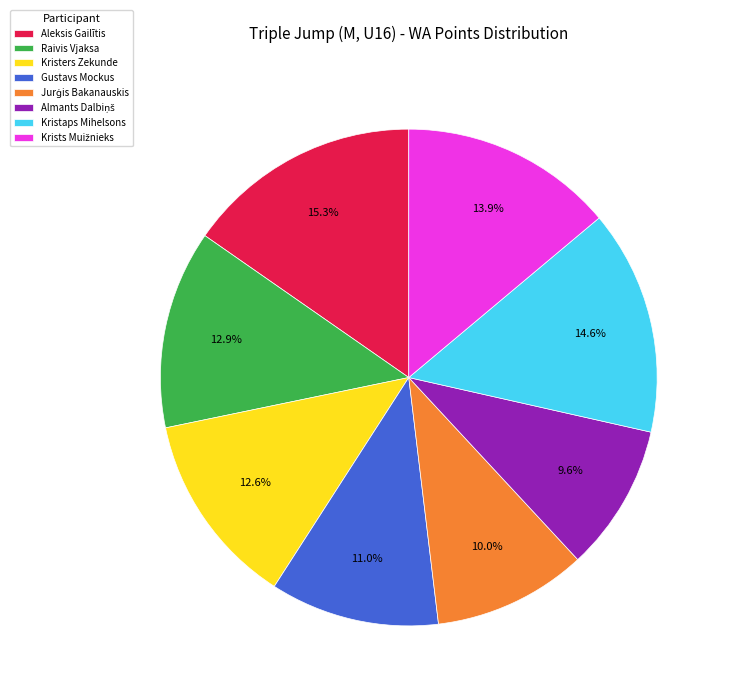

How many slices are in this pie chart?

8